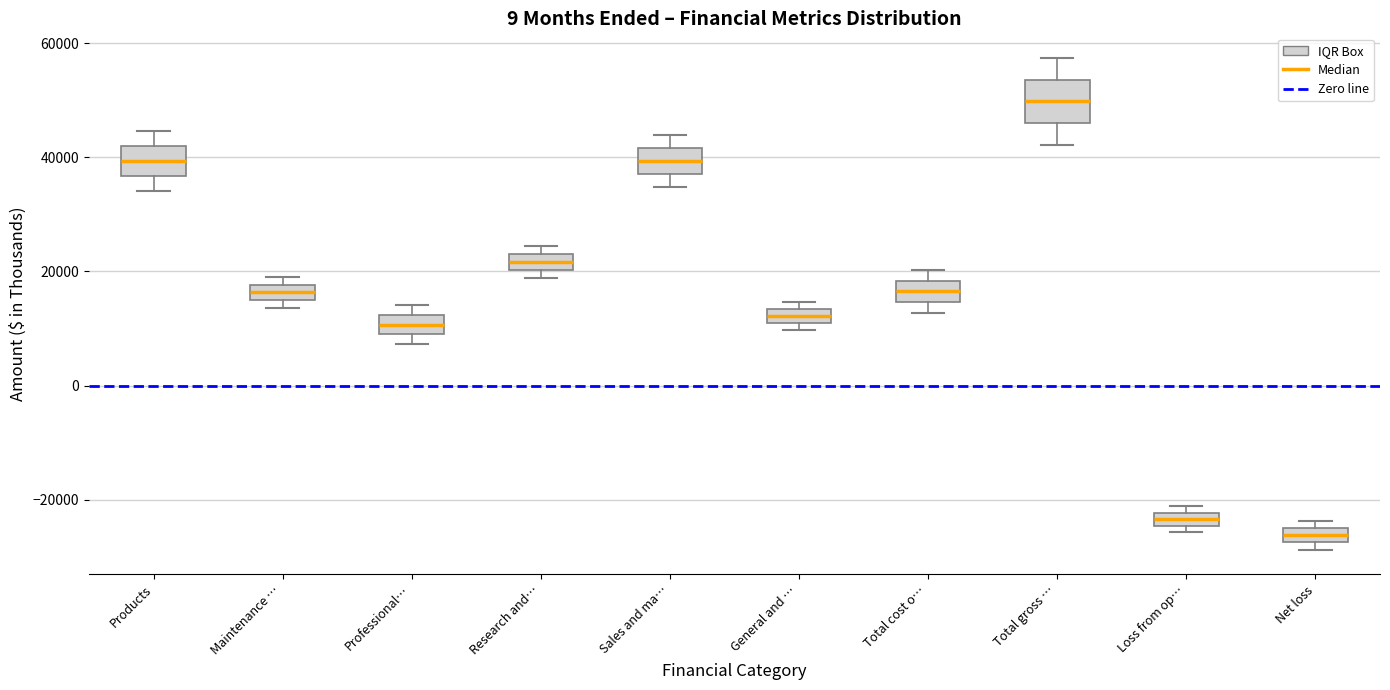

Which box has the lowest median line?

Net loss